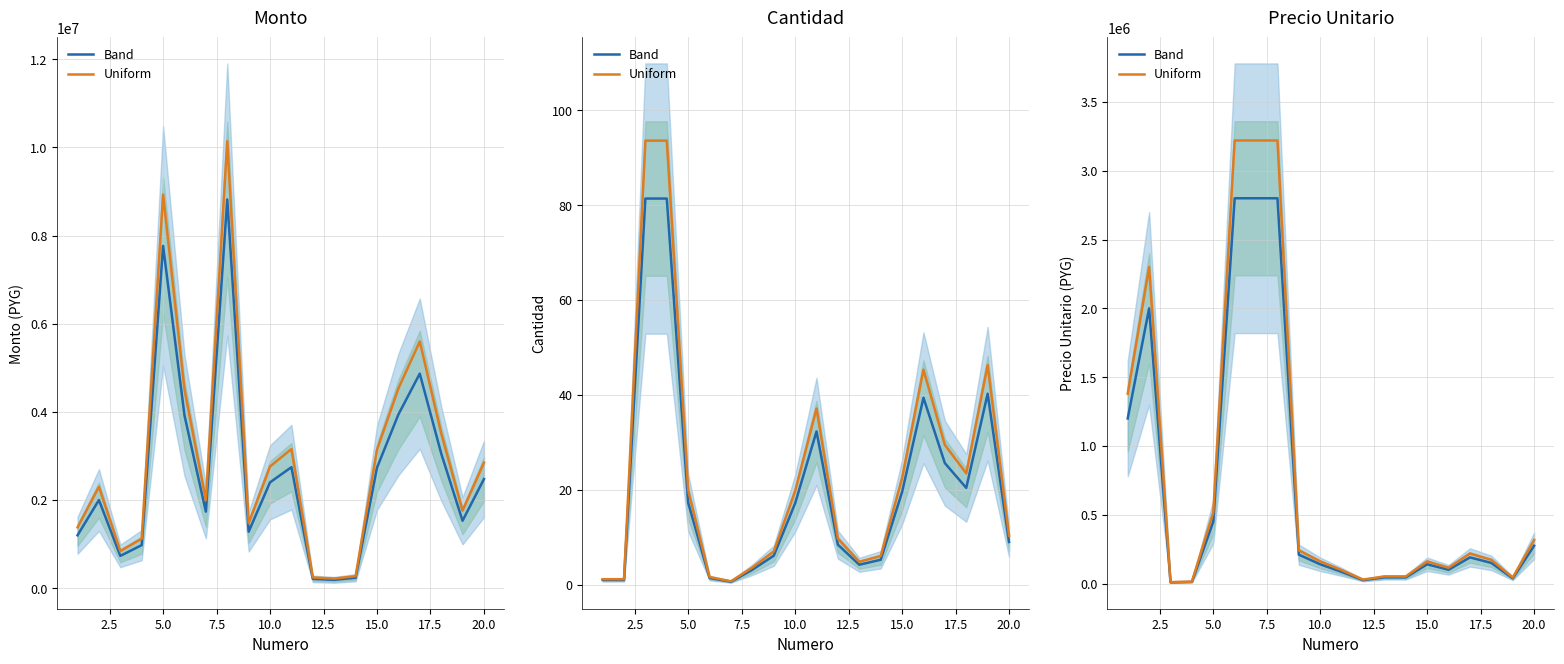

True or false: Uniform and Band intersect in this chart.

False